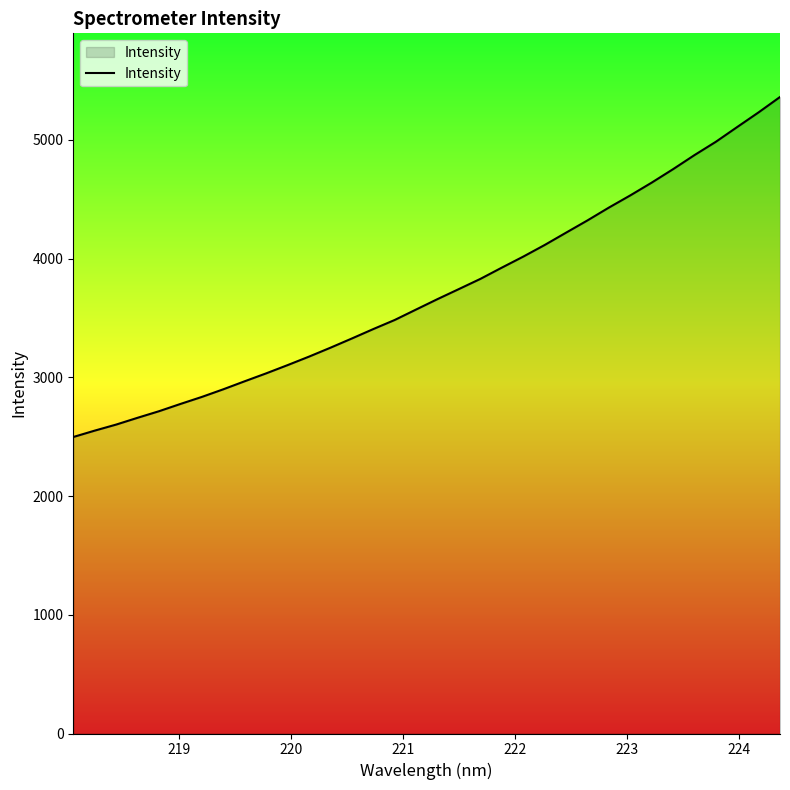

What is the greatest value displayed?

5361.1